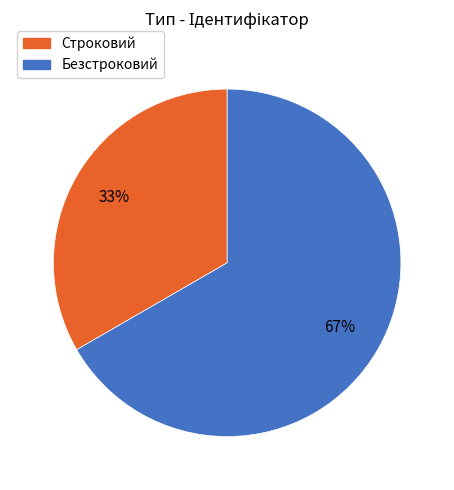

The Безстроковий slice represents 59% of the pie. True or false?

False